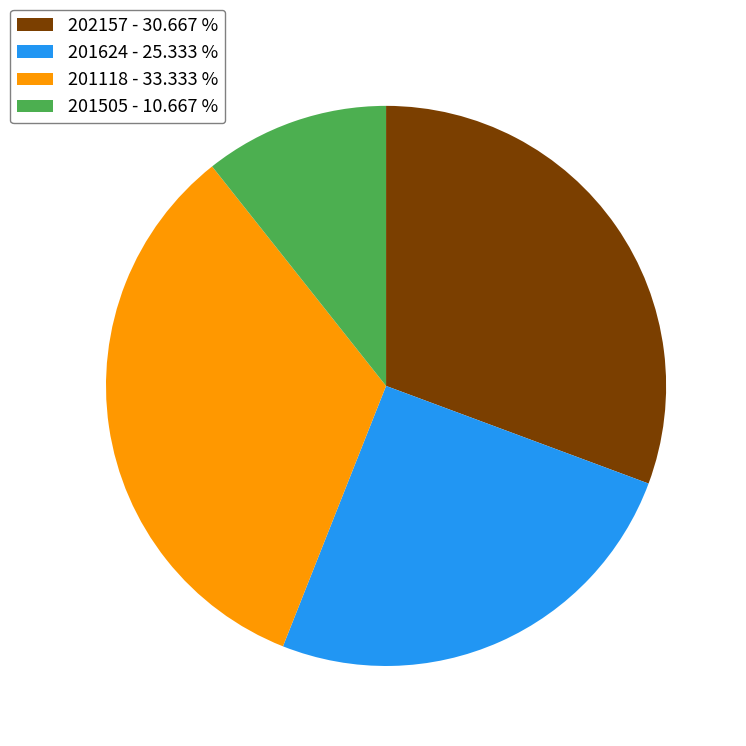

How many slices are in this pie chart?

4